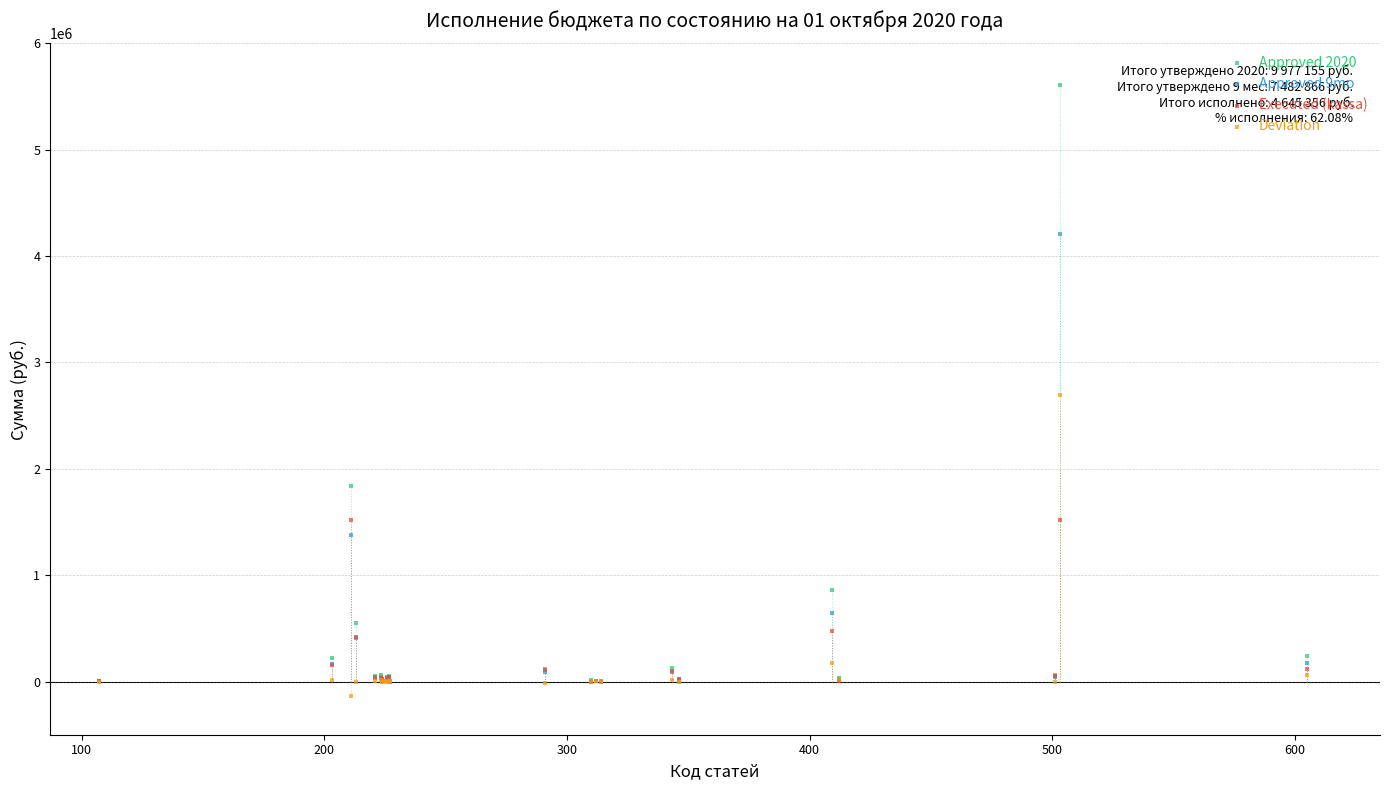

Which series contains the highest Y value?

Approved 2020